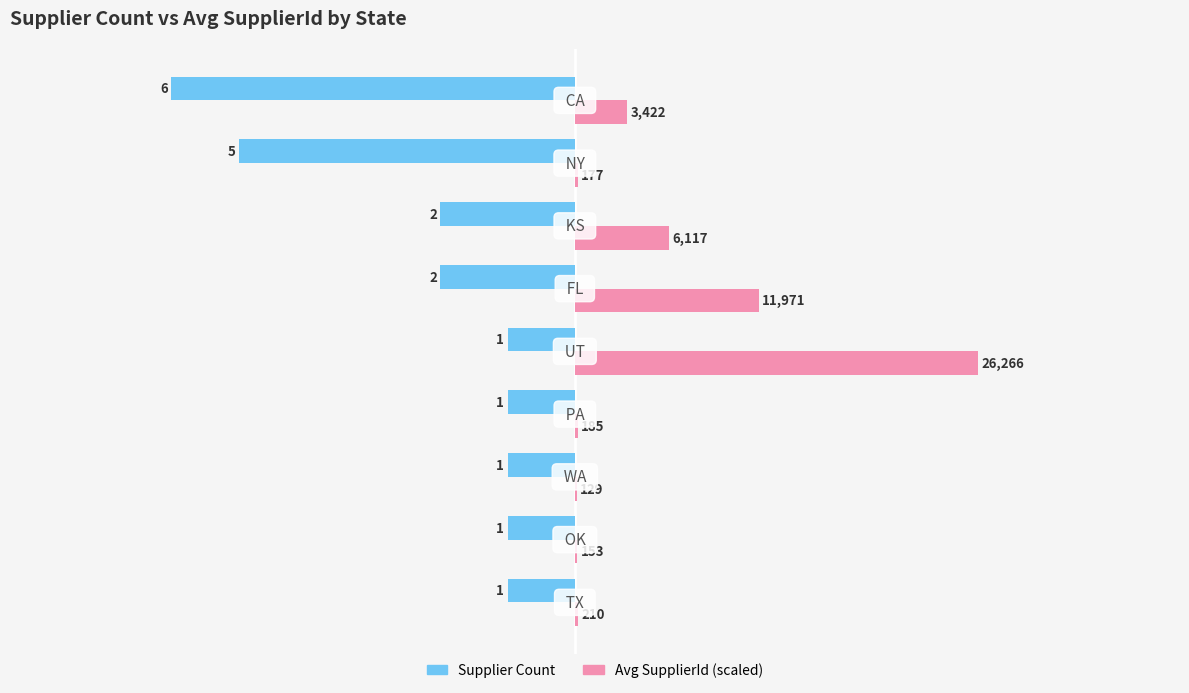

What are all the series names shown in the legend?

Supplier Count, Avg SupplierId (scaled)